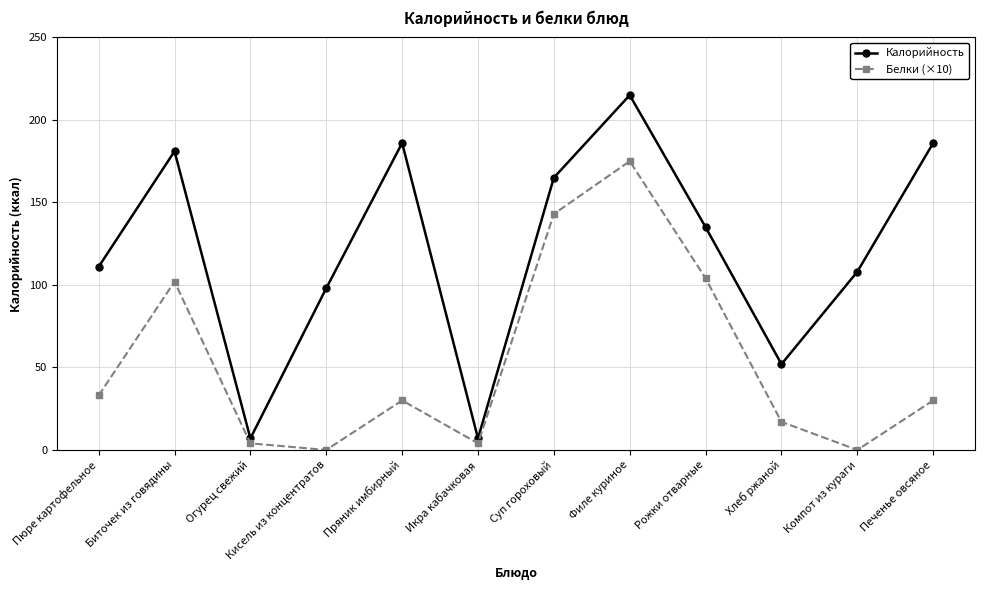

Rank the series by their maximum value, from highest to lowest.

Калорийность, Белки (×10)